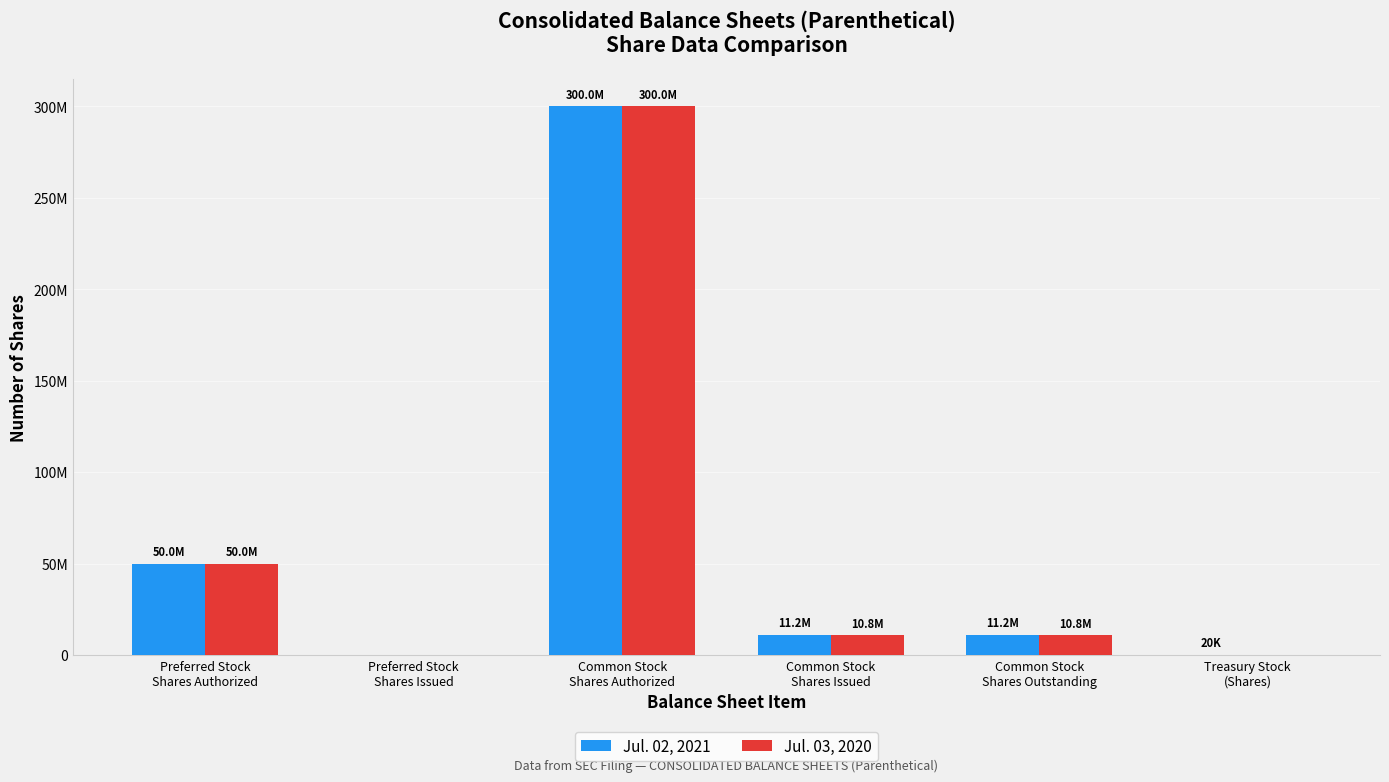

List the labels in order of Jul. 02, 2021 value, largest first.

Common Stock
Shares Authorized, Preferred Stock
Shares Authorized, Common Stock
Shares Issued, Common Stock
Shares Outstanding, Treasury Stock
(Shares), Preferred Stock
Shares Issued